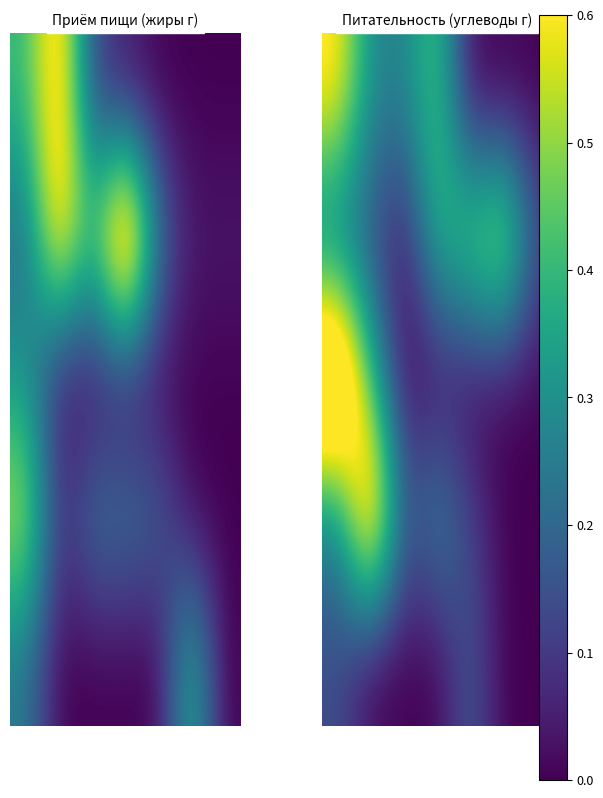

Which category has the lowest value across all series?

4